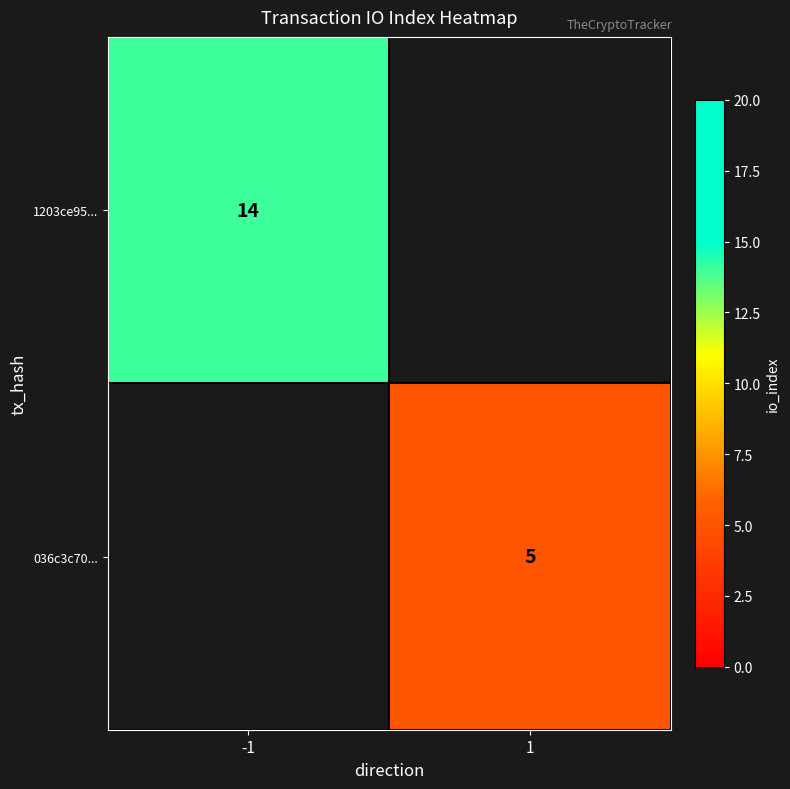

How many series are shown in this chart?

2